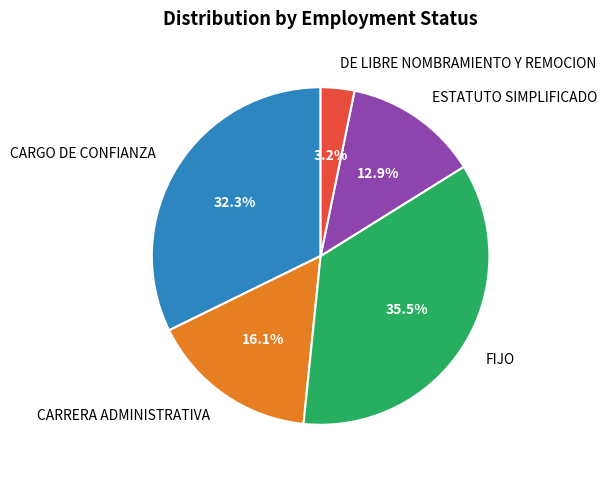

Does any single category account for the majority?

No